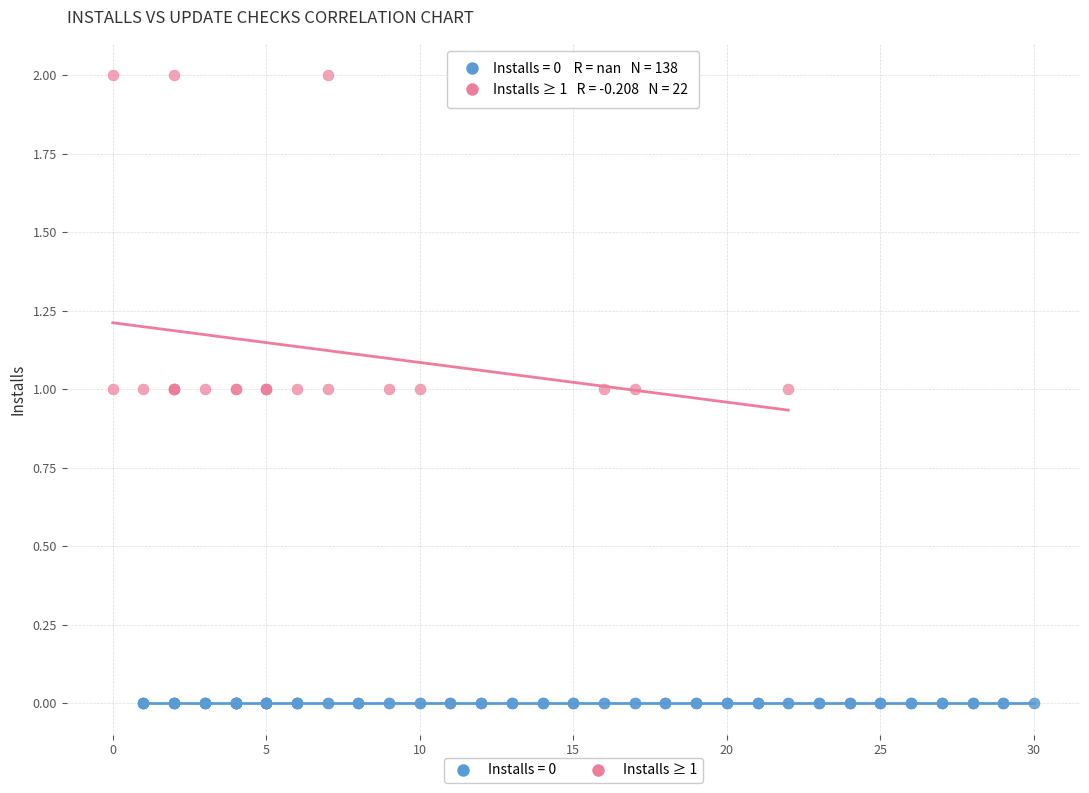

Which series contains the highest Y value?

Installs ≥ 1